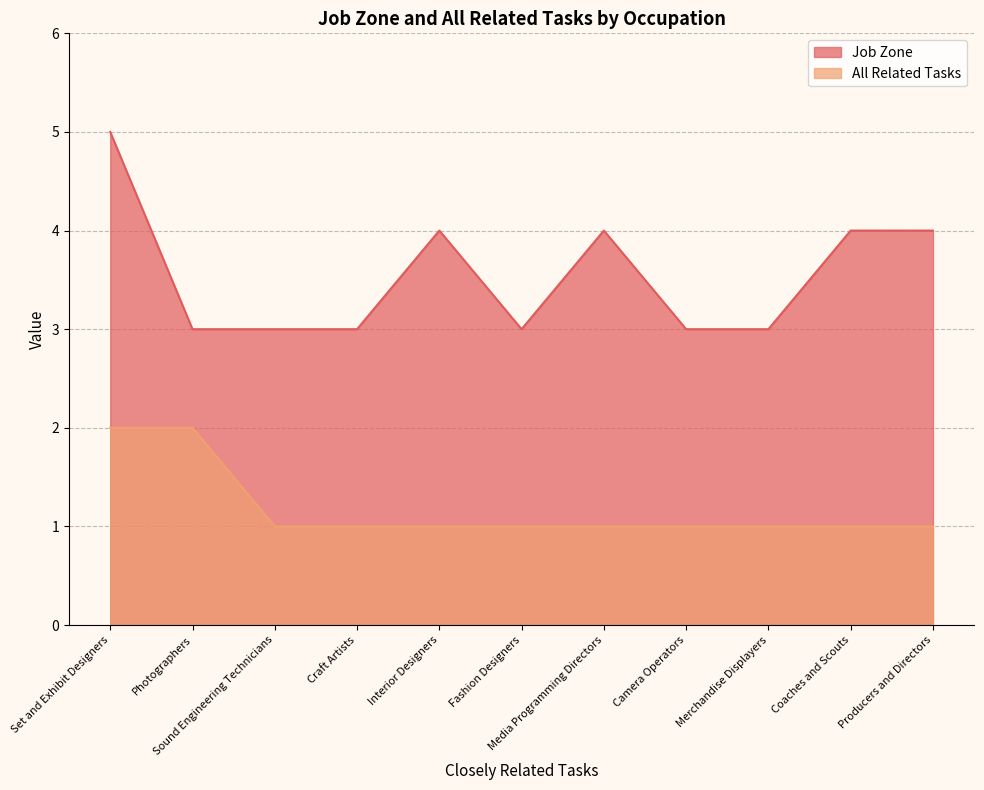

What is the approximate value of All Related Tasks at Set and Exhibit Designers?

2